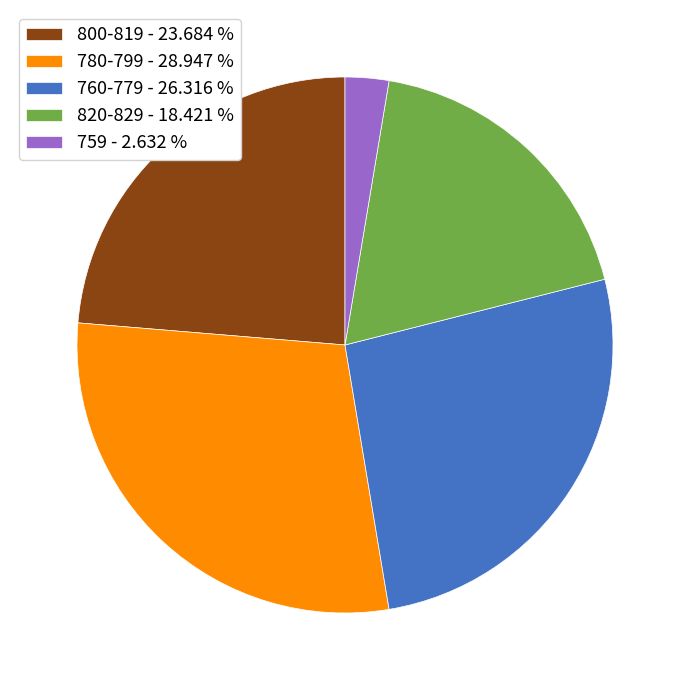

What is the ratio of the value at 800-819 - 23.684 % to the value at 759 - 2.632 %?

9.0